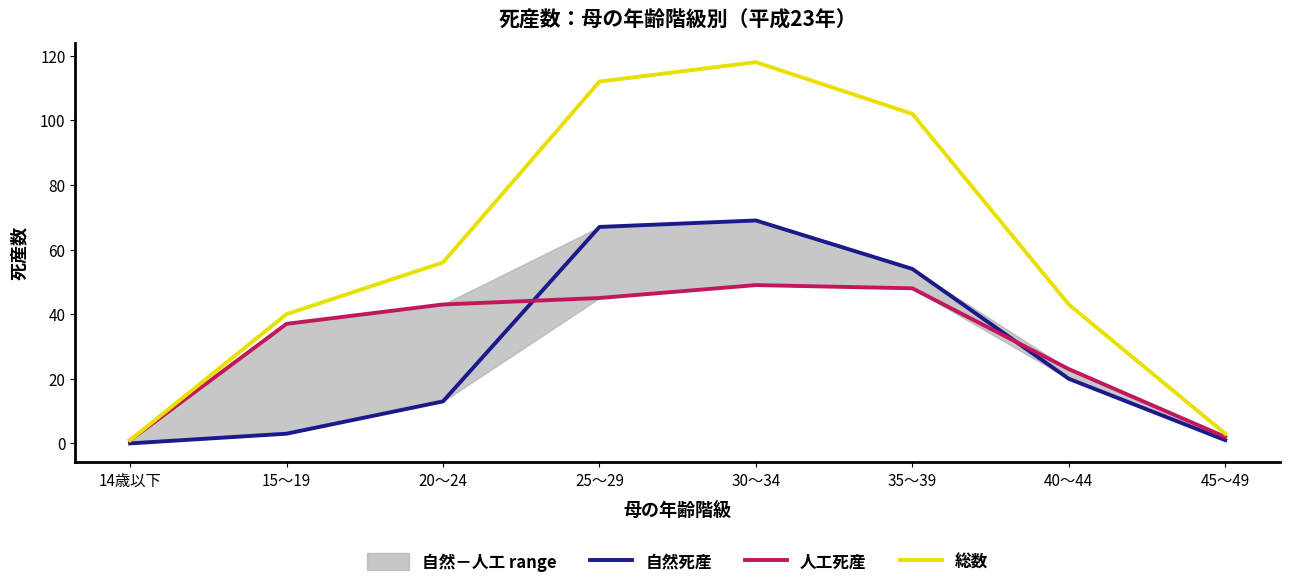

Which series has the largest total across all categories?

総数